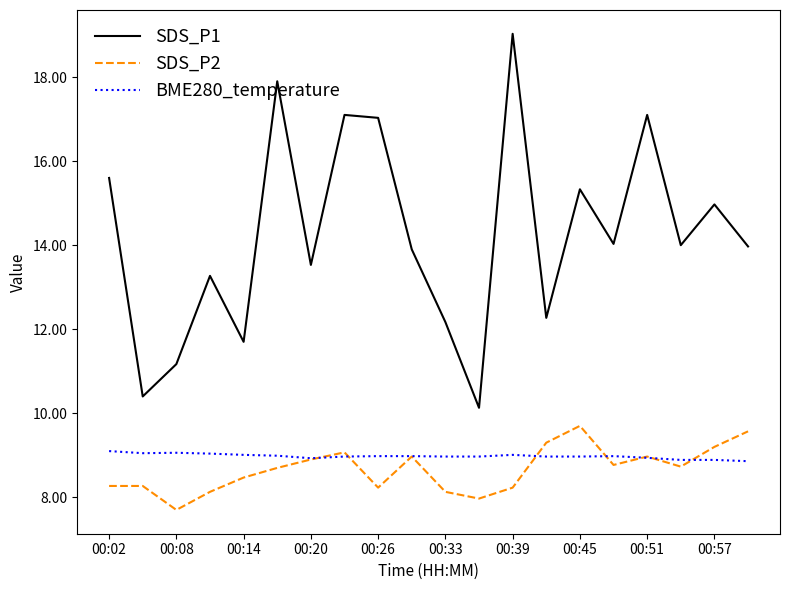

True or false: SDS_P1 and BME280_temperature cross at least once.

False